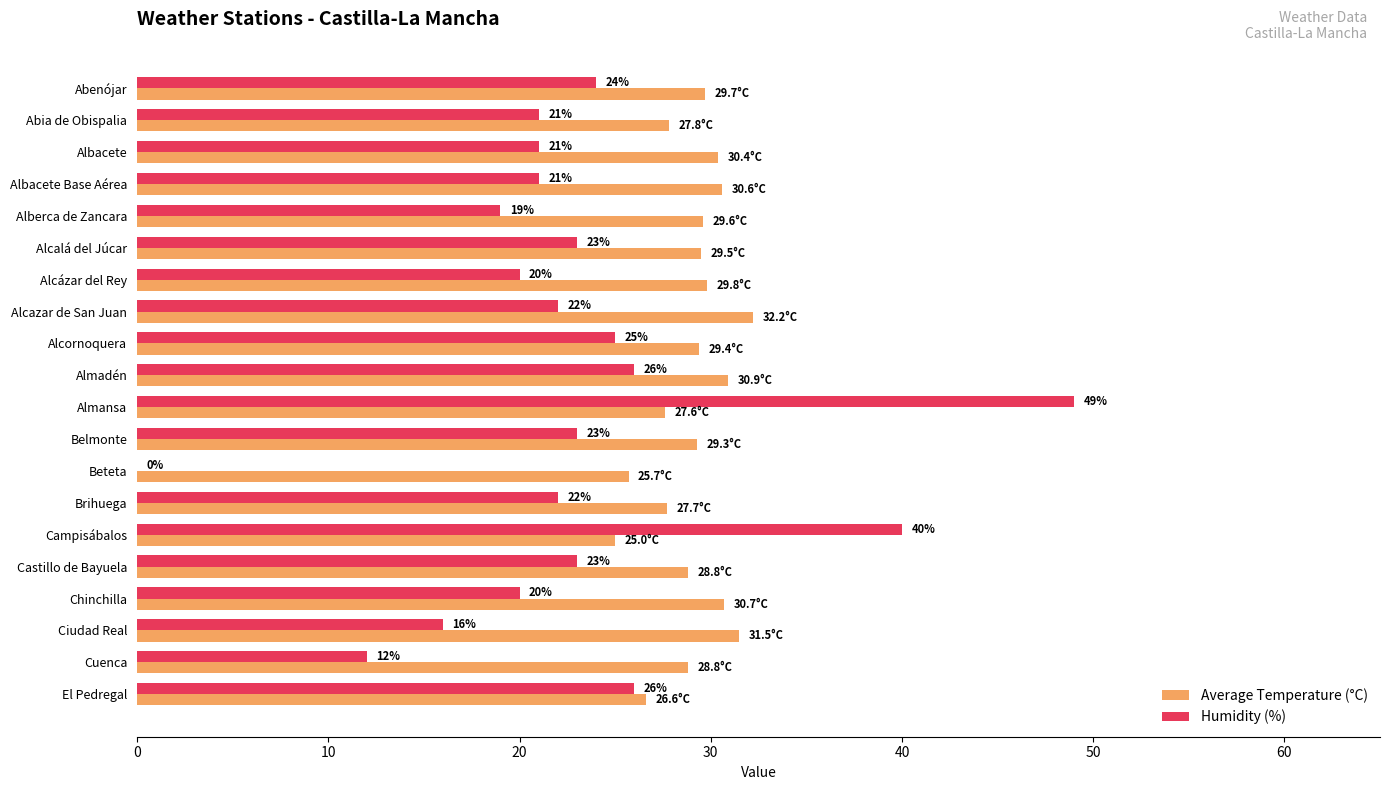

How many categories are shown in the chart?

20